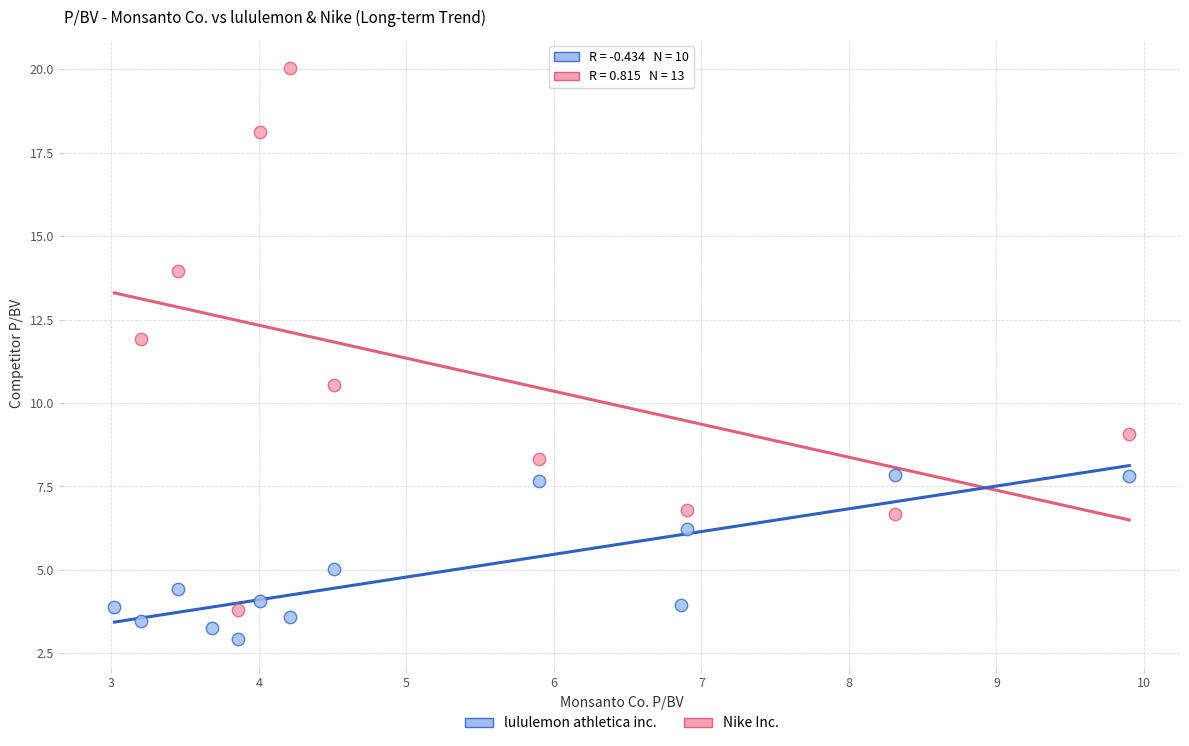

Which series reaches the maximum Y coordinate?

lululemon athletica inc.